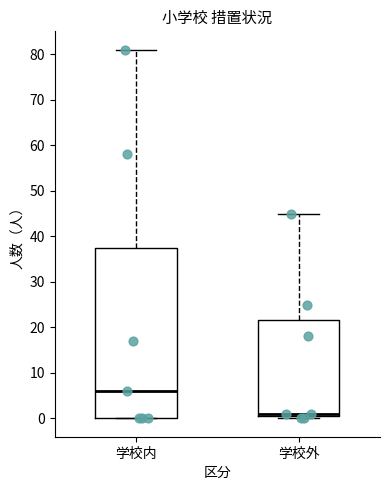

Comparing the boxes themselves (not the whiskers), which one is the tallest?

学校内